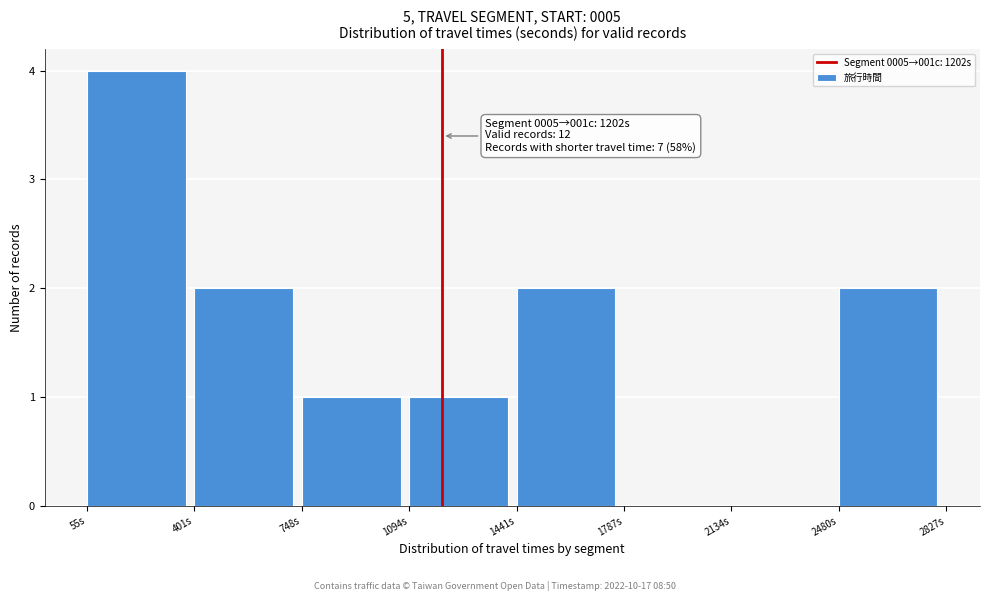

Which range on the x-axis has the tallest bar?

50 to 400